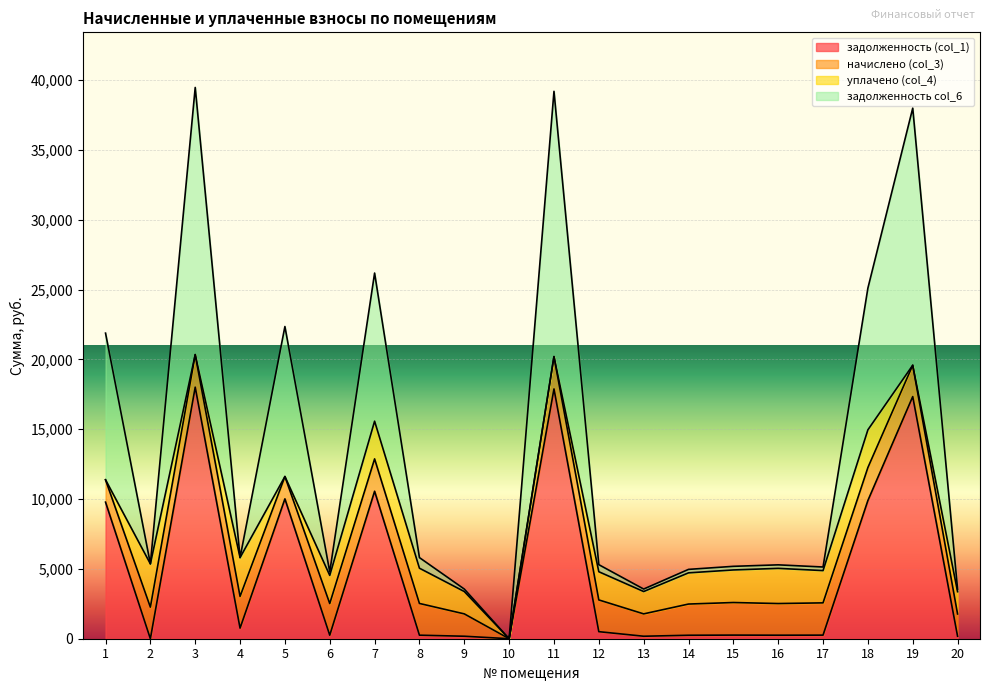

How many interior local valleys does the задолженность col_6 series have?

6